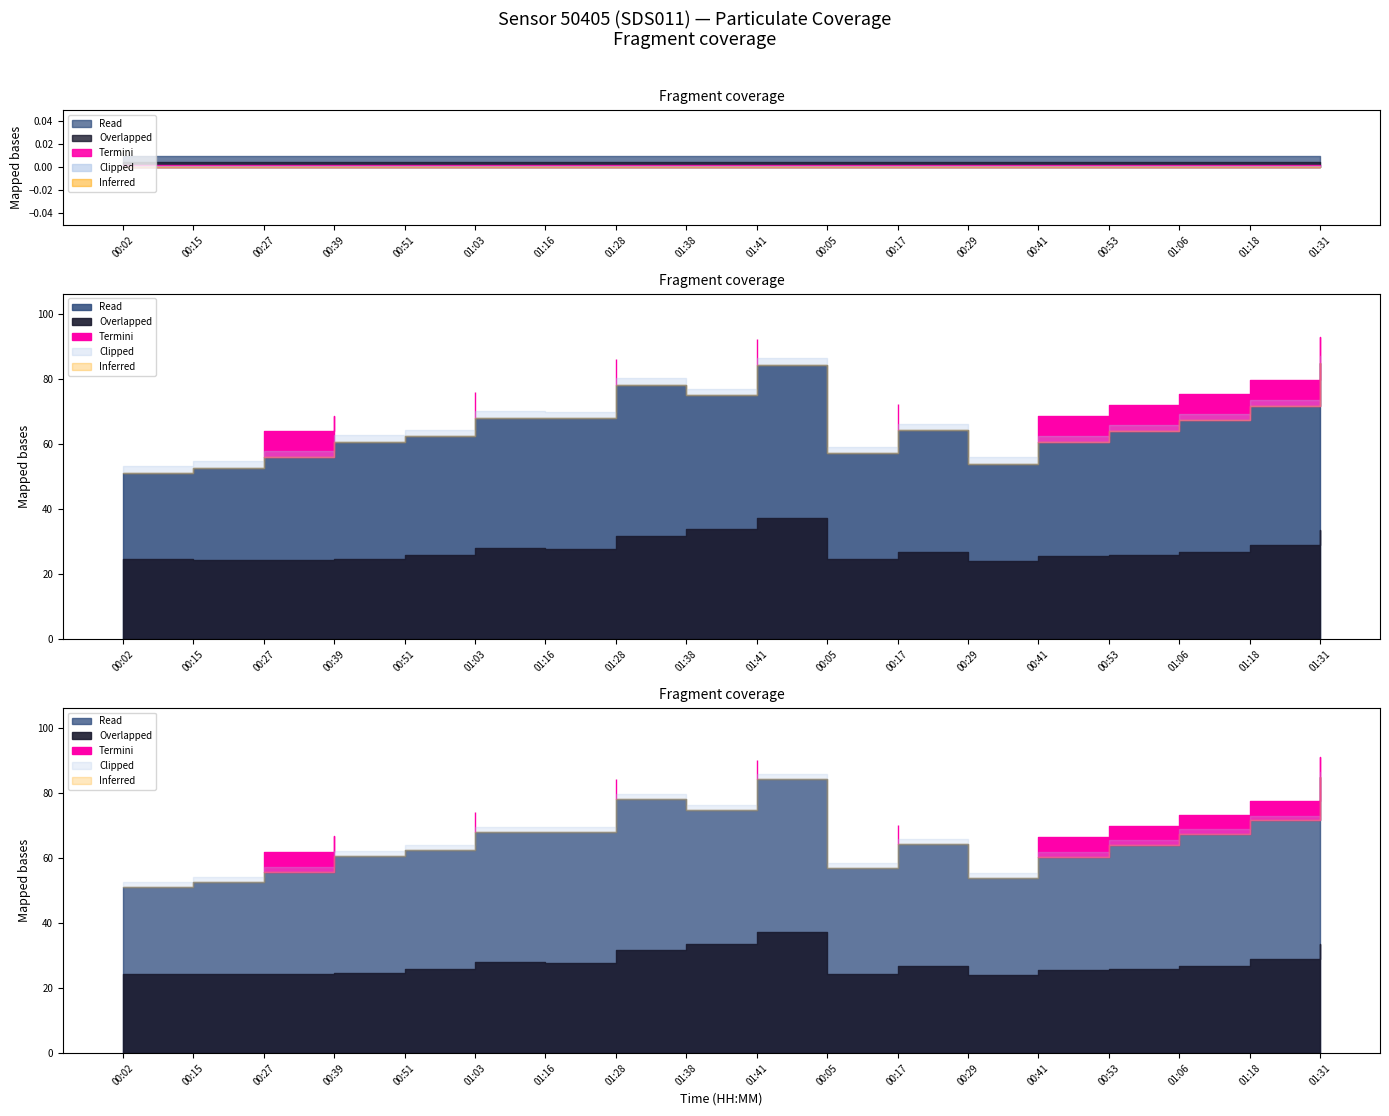

True or false: P2 and P1 cross at least once.

False